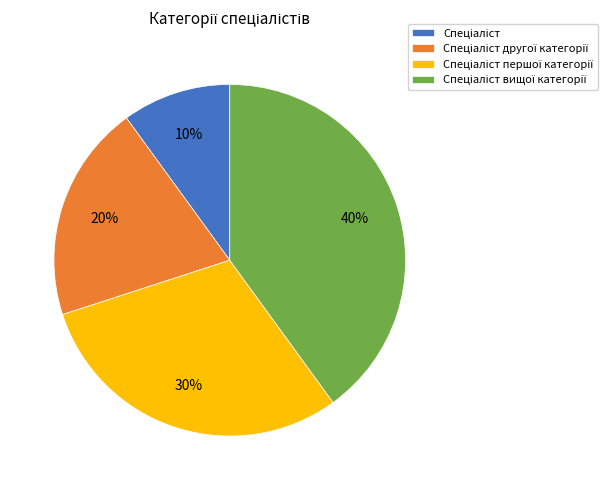

To the nearest percent, what is the difference between the largest and smallest slice percentages?

30%